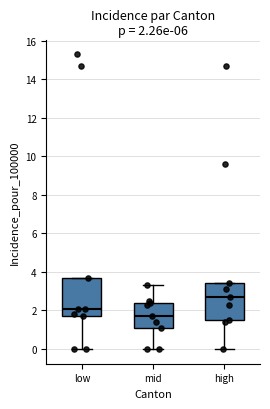

Which box has the highest median line?

high